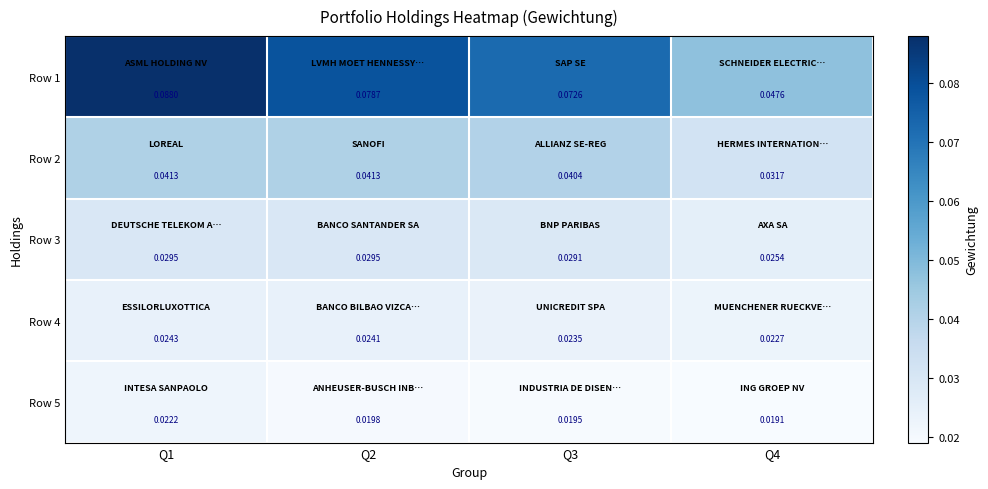

Between Q3 and Q4, which series saw the biggest shift?

Row 1